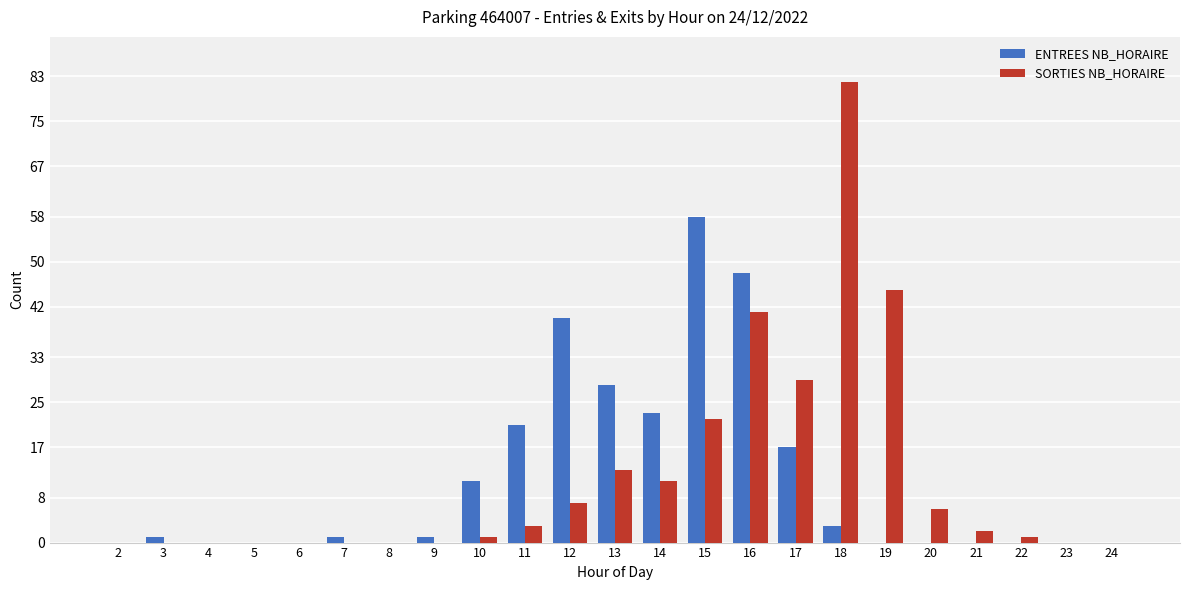

At which category is the sum across all series the highest?

16